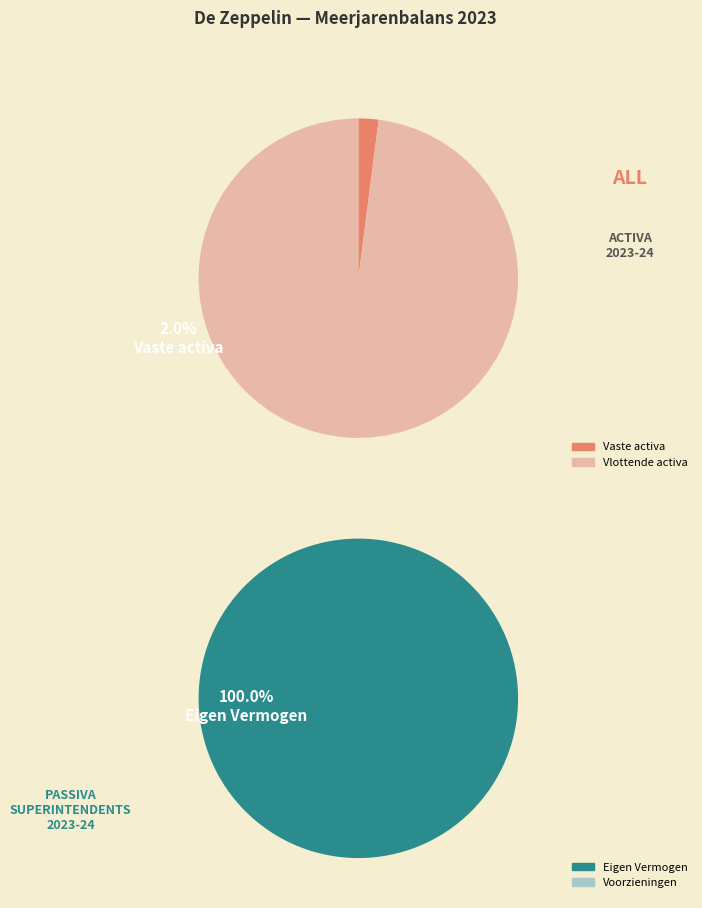

What percentage is NOT represented by Vlottende activa?

2.0%